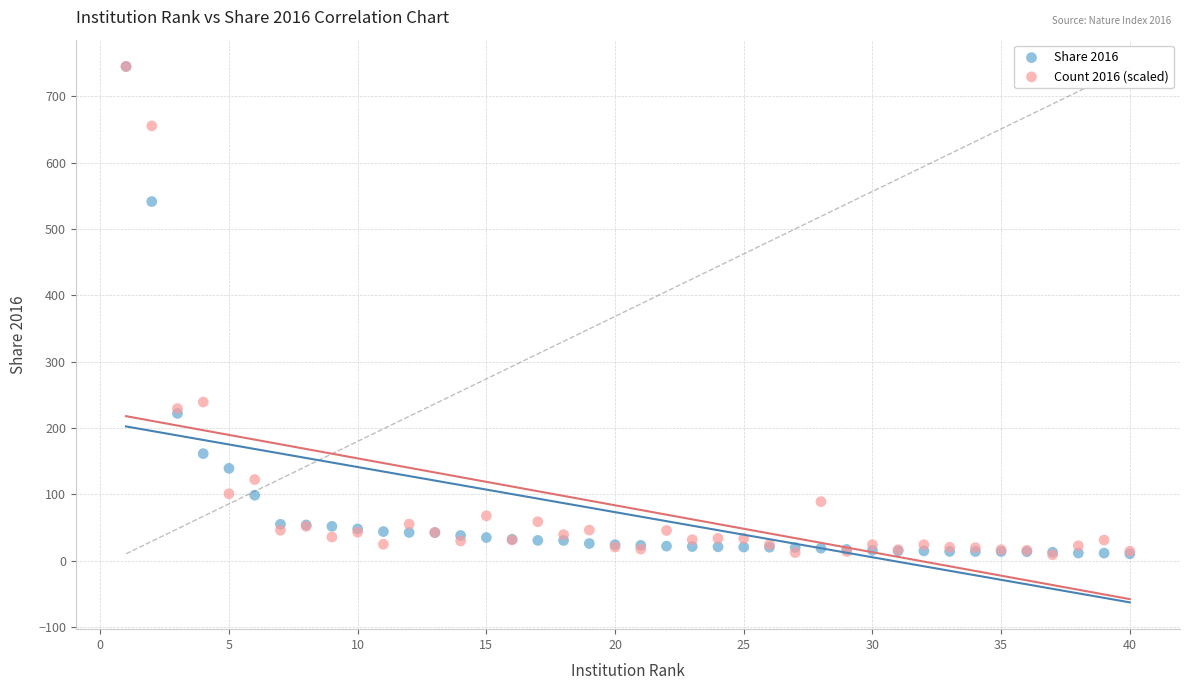

Across all series, what Y value is closest to 377?

239.2